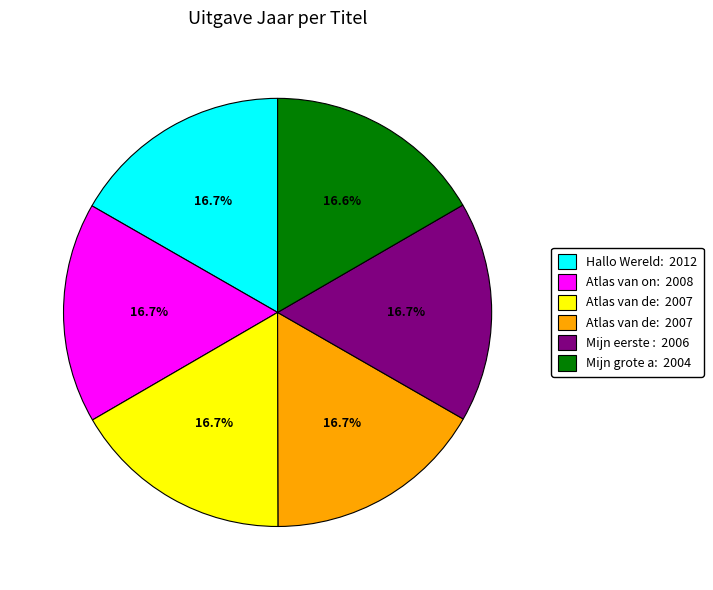

Is there a majority slice in this chart?

No